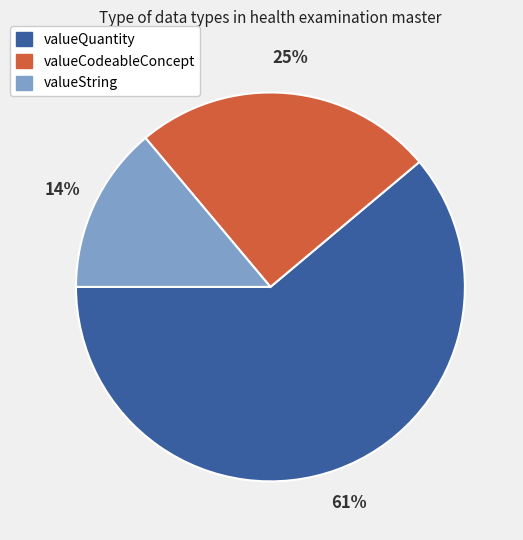

Which category accounts for the majority?

valueQuantity